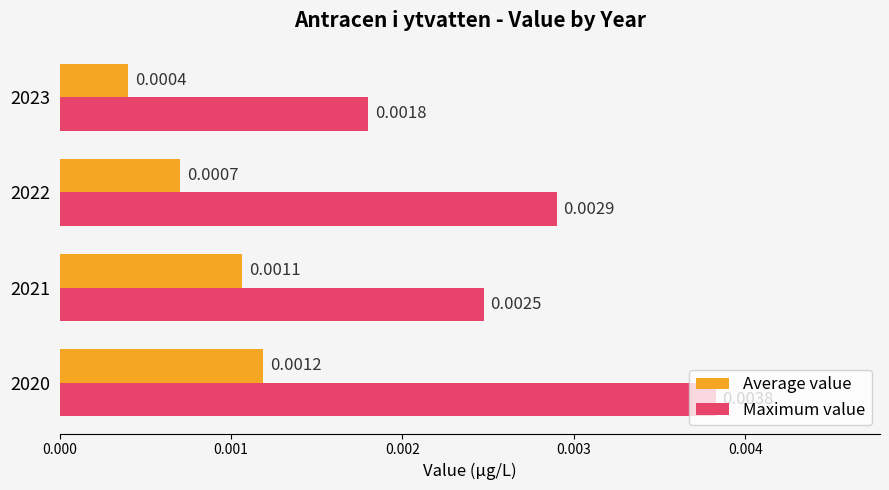

Which series has the largest total across all categories?

Maximum value